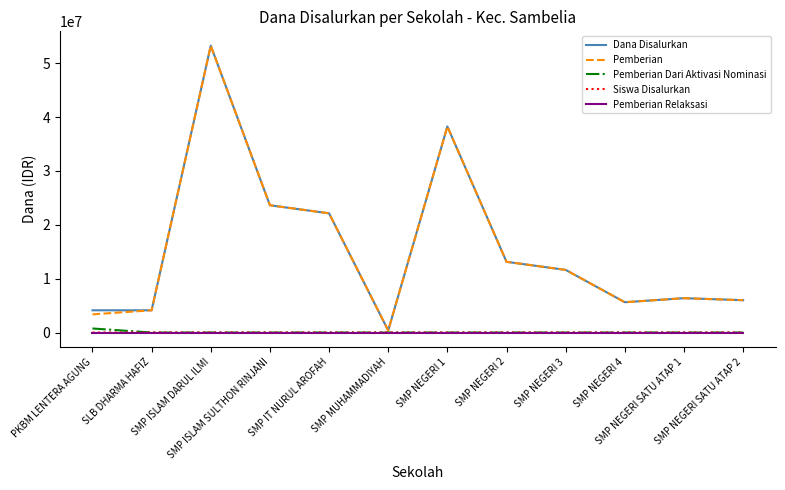

What is the label of the 6th point from the right?

SMP NEGERI 1